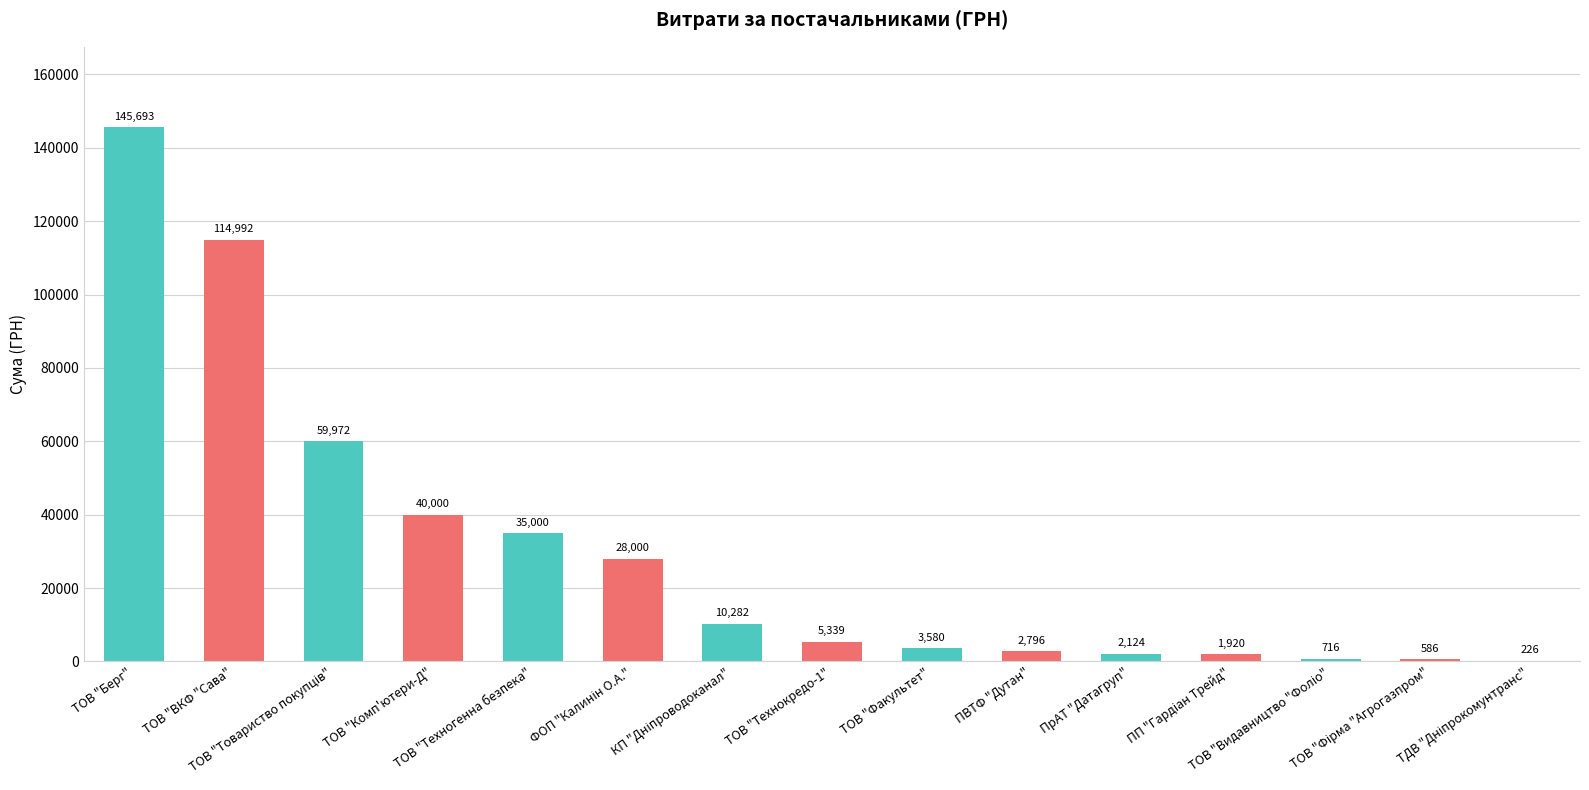

What is the maximum value shown in the chart?

145693.0